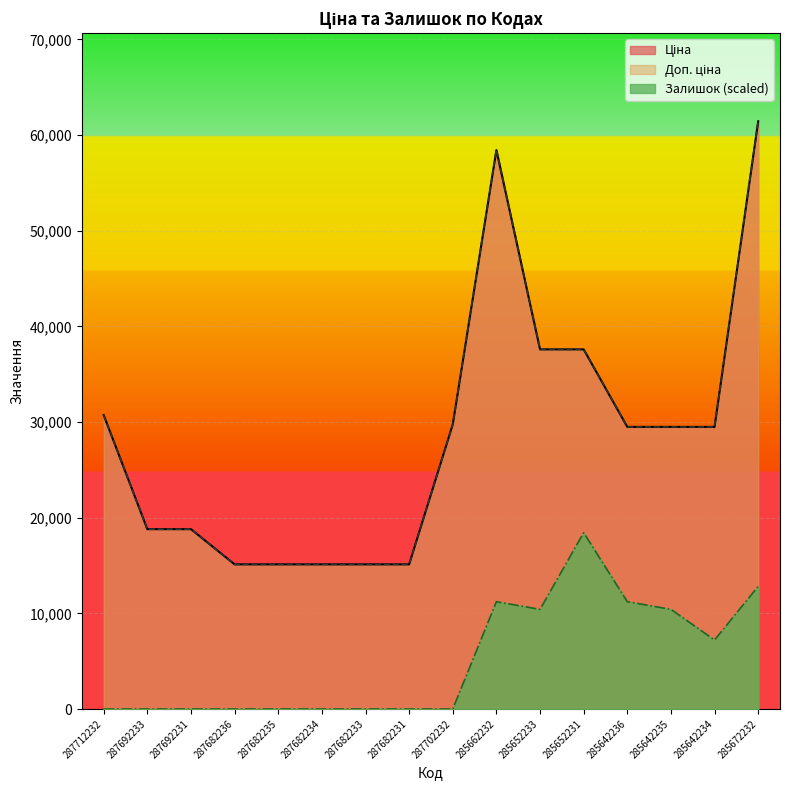

Is it true that Залишок equals 19196.0 at 285642236?

False